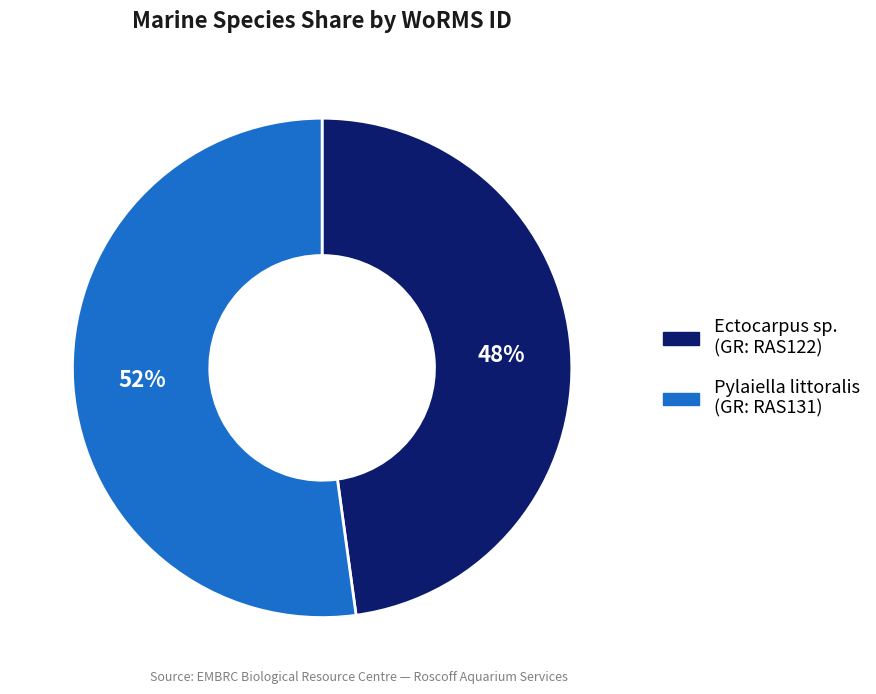

Approximately how many times larger is the value at Ectocarpus sp. compared to Pylaiella littoralis?

0.9